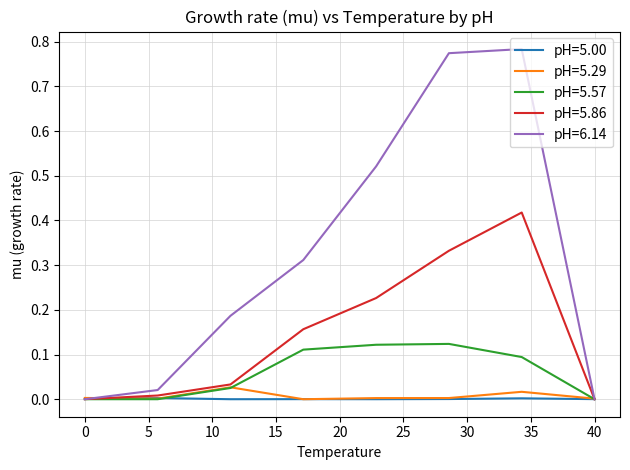

Which series has the widest spread of values?

pH=6.14